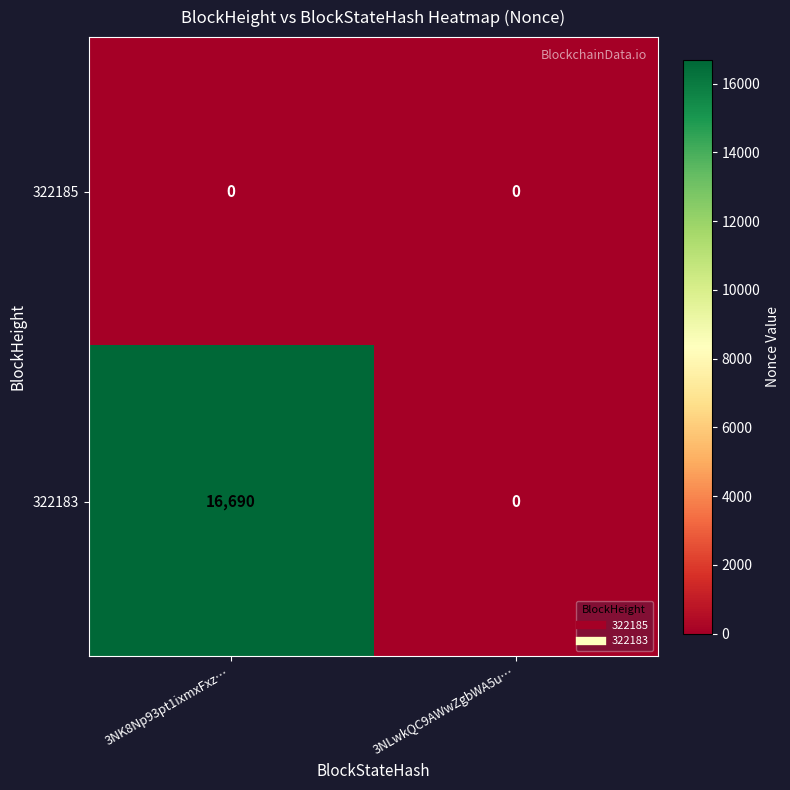

At which label does 322183 reach its peak?

3NK8Np93pt1ixmxFxz…